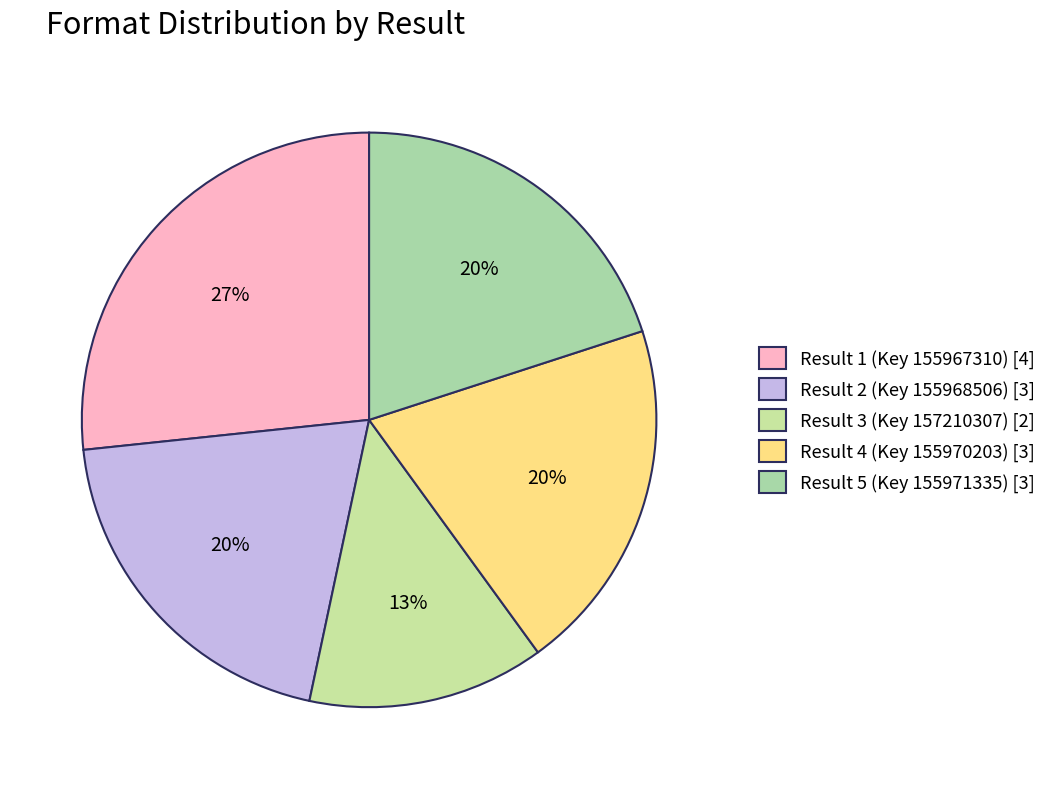

Does Result 1 (Key 155967310) account for over 50% of the chart?

No